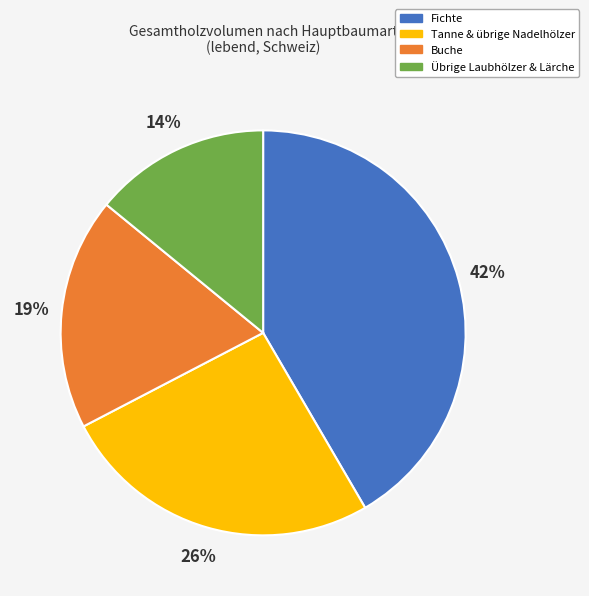

What percentage is the Tanne & übrige Nadelhölzer slice, to the nearest percent?

26%